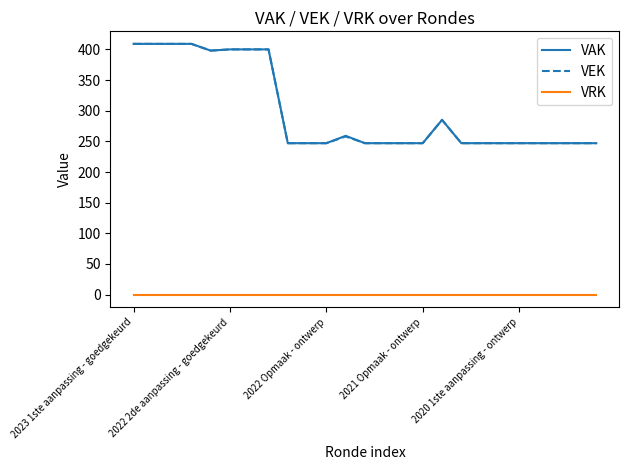

What is the greatest value displayed?

409